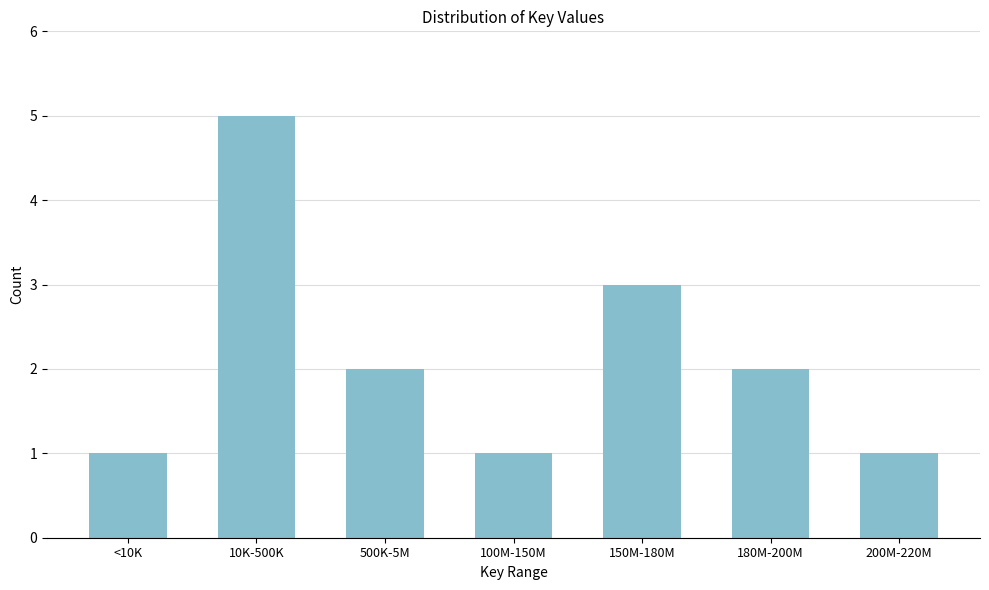

Reading right to left, list all the values displayed in this chart.

200M-220M=1	180M-200M=2	150M-180M=3	100M-150M=1	500K-5M=2	10K-500K=5	<10K=1